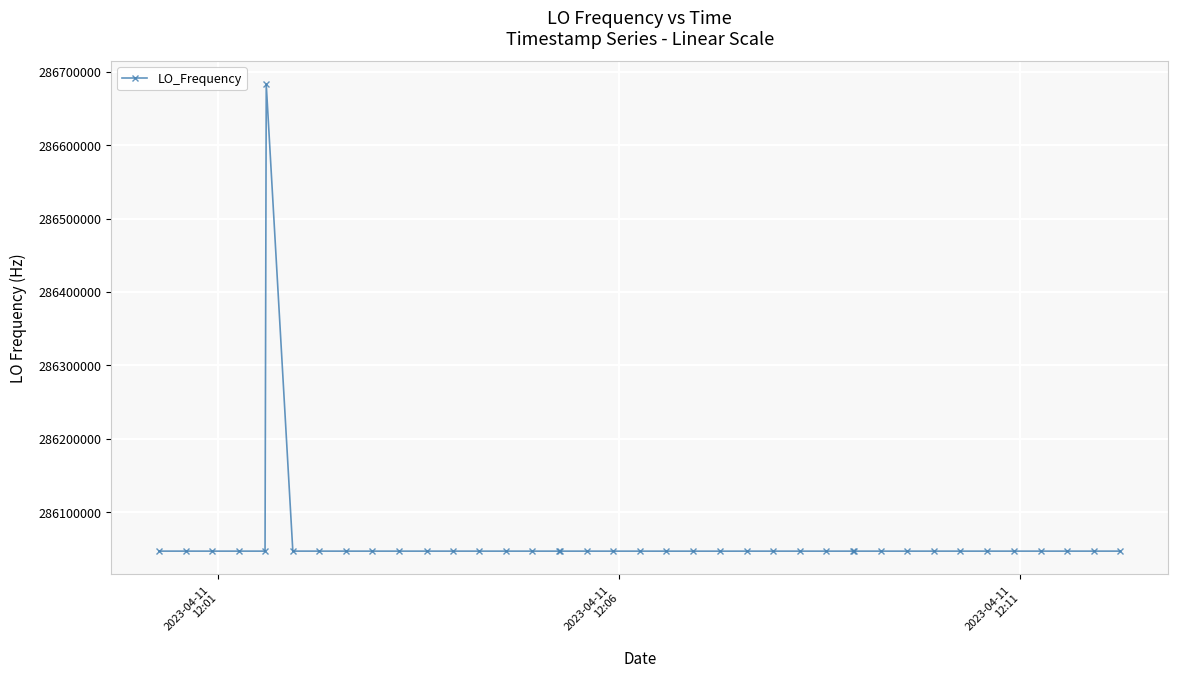

What is the value of the 16th point from the left?

286046989.6